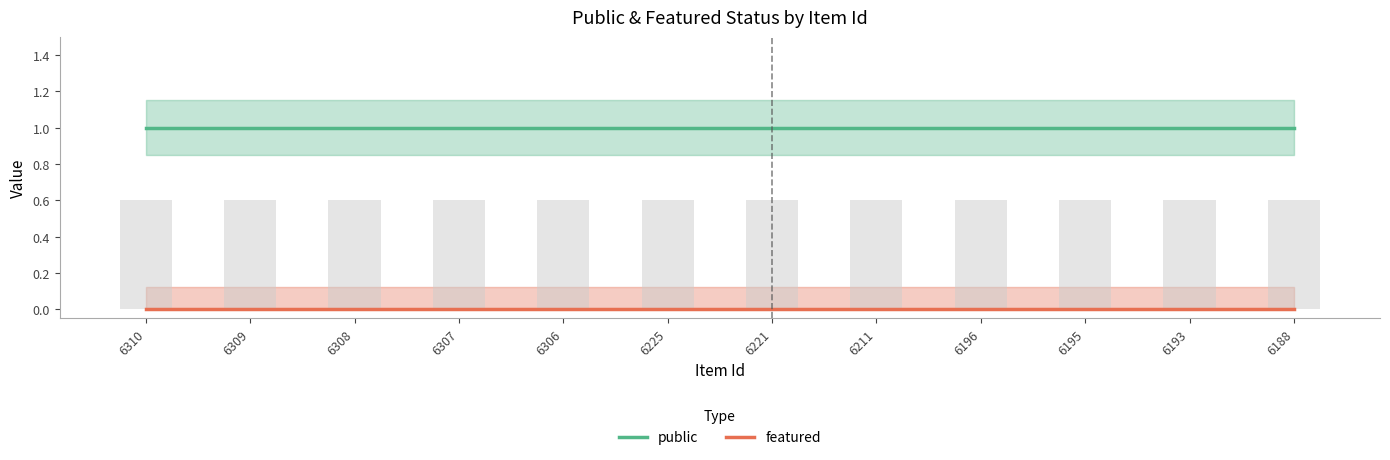

The public series shows 1 at 6195. True or false?

True